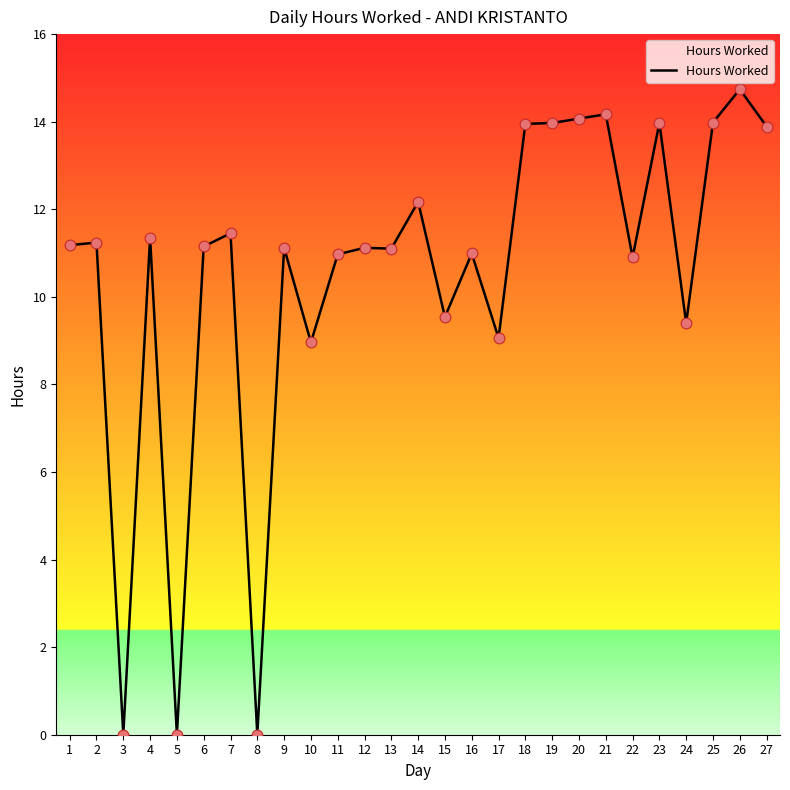

What is the change in value from 4 to 11?

-0.4